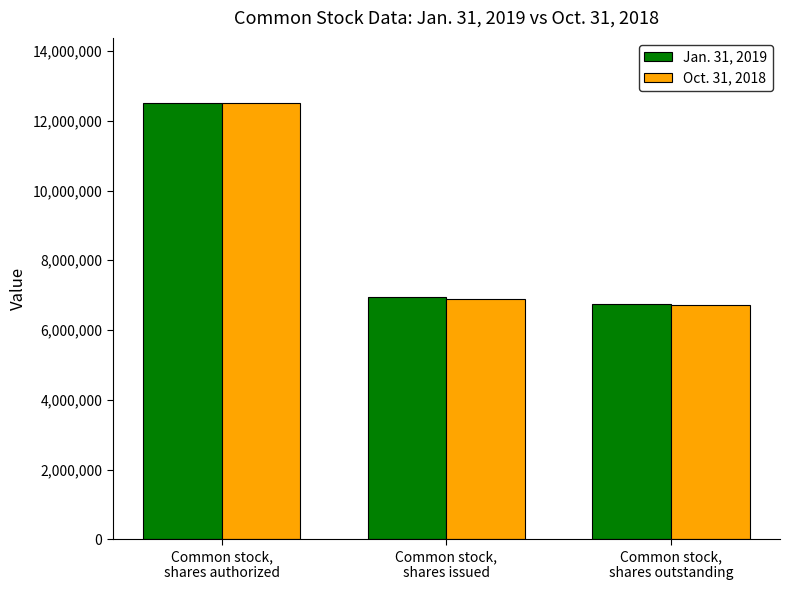

How many bars are there in total?

6